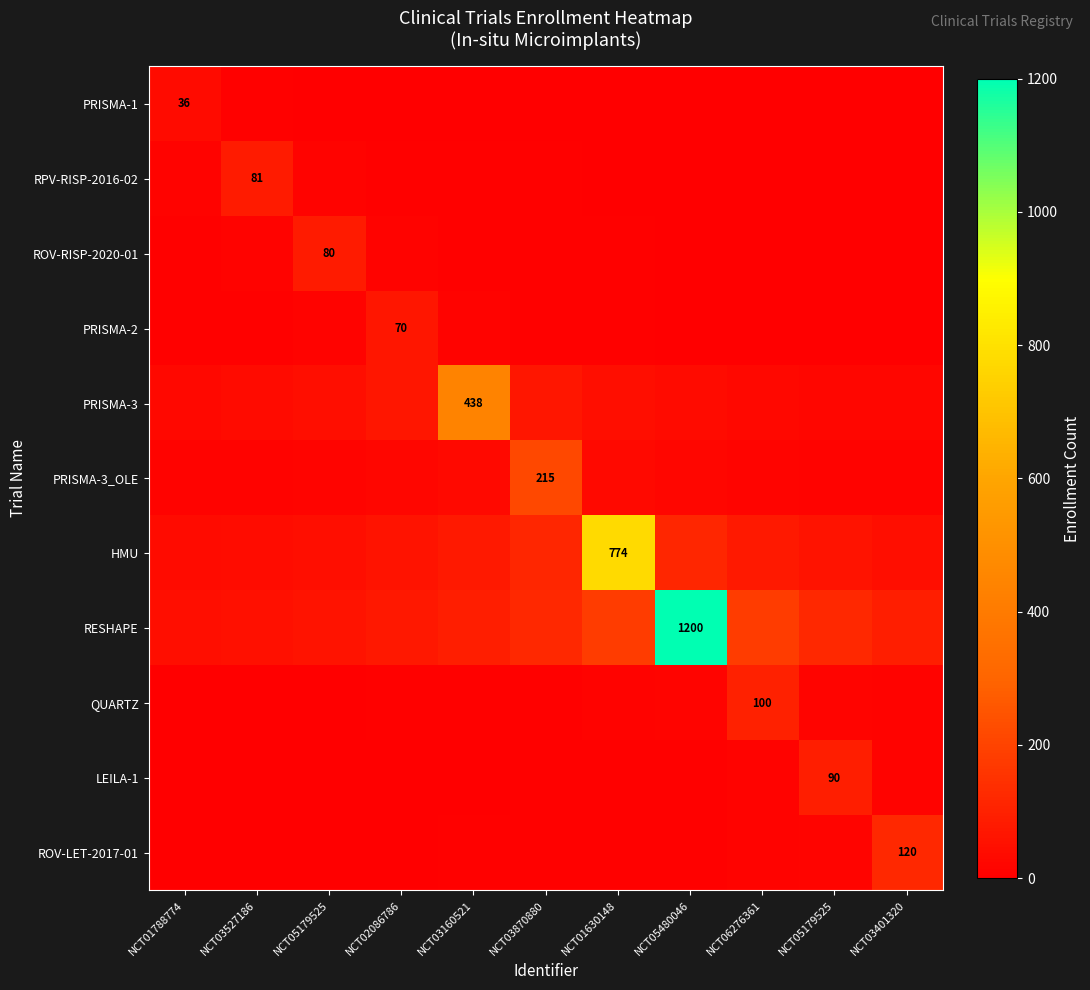

True or false: PRISMA-3 has a value of 43.8 at NCT05179525.

True